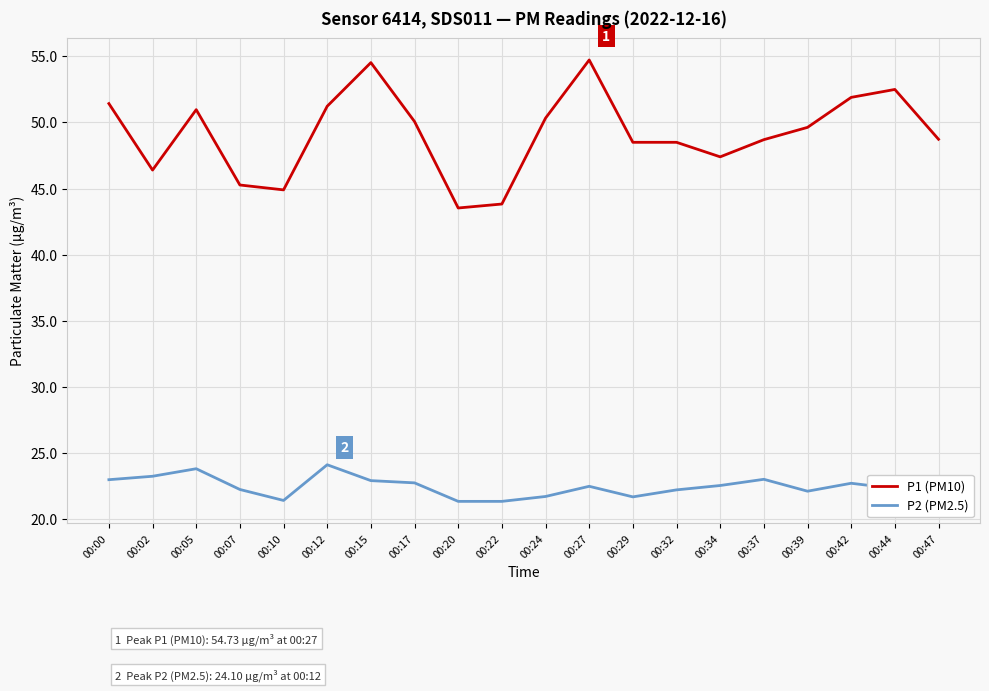

True or false: P2 (PM2.5) has a value of 22.9 at 00:15.

True